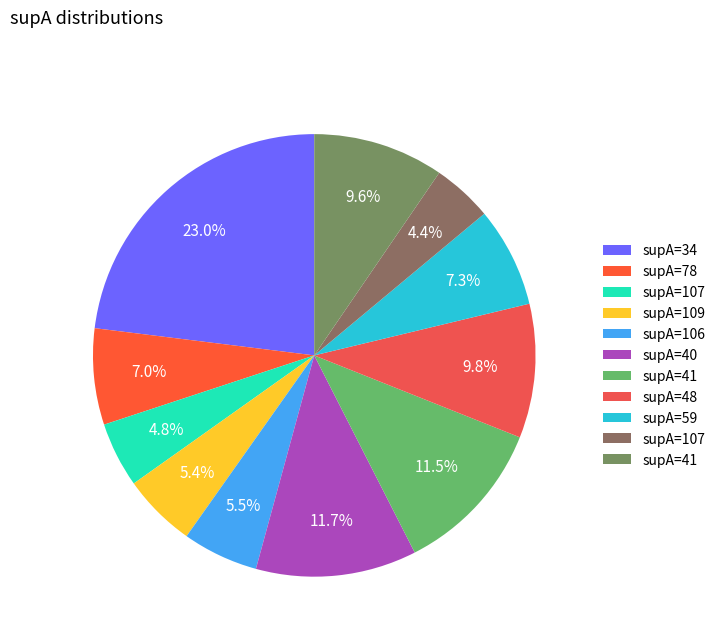

Does any single category account for the majority?

No